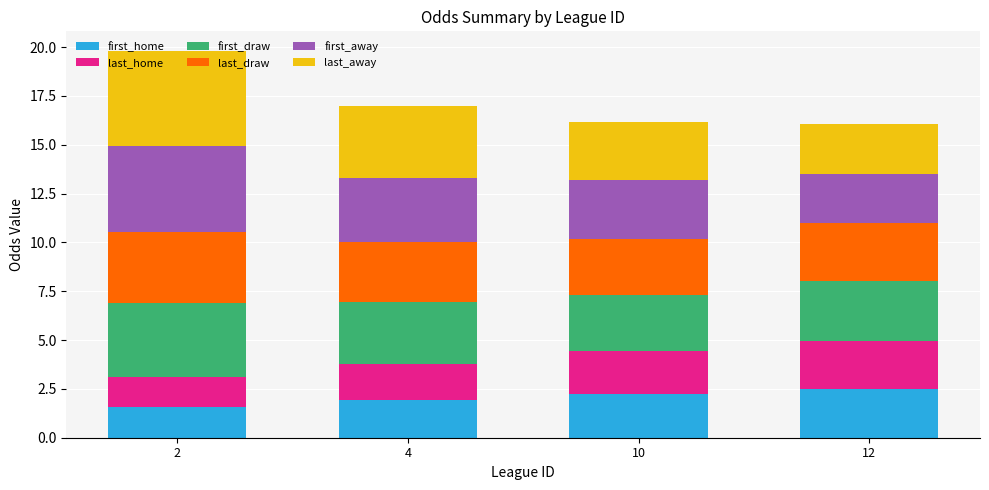

What is the sum of all first_home values?

8.2